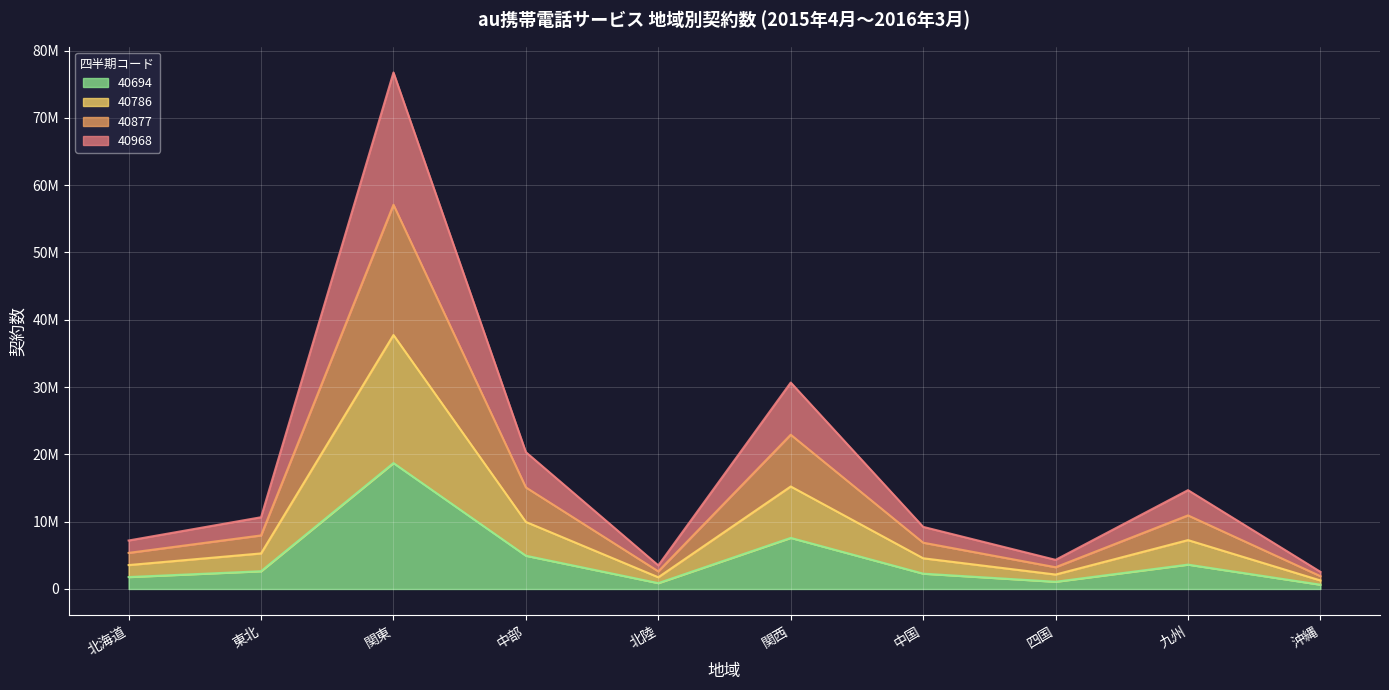

Which label corresponds to the smallest value in the chart?

沖縄